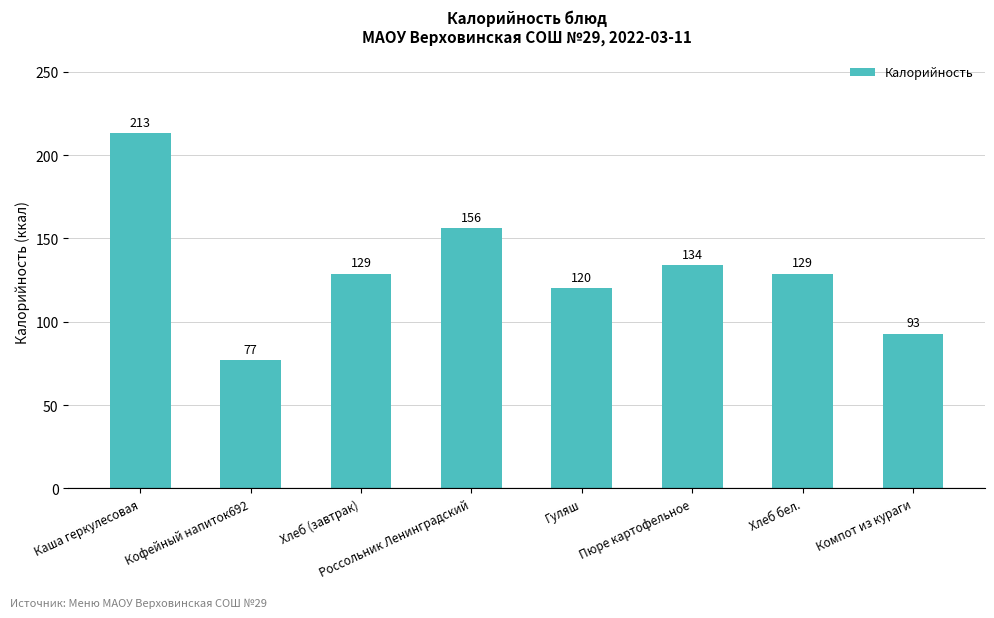

What is the value of the 6th bar from the left?

133.9